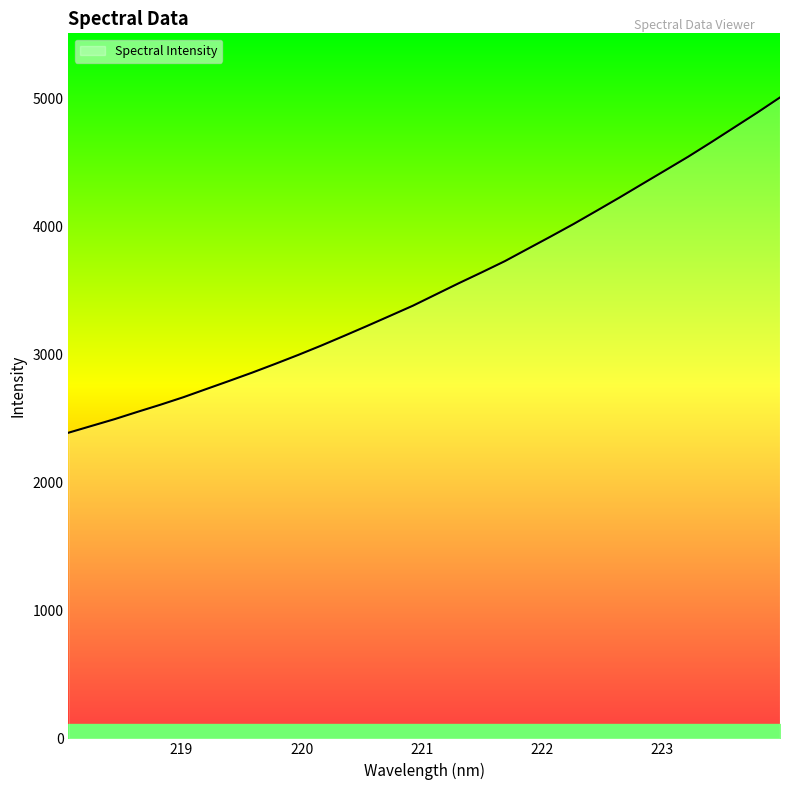

What is the maximum value shown in the chart?

5011.9